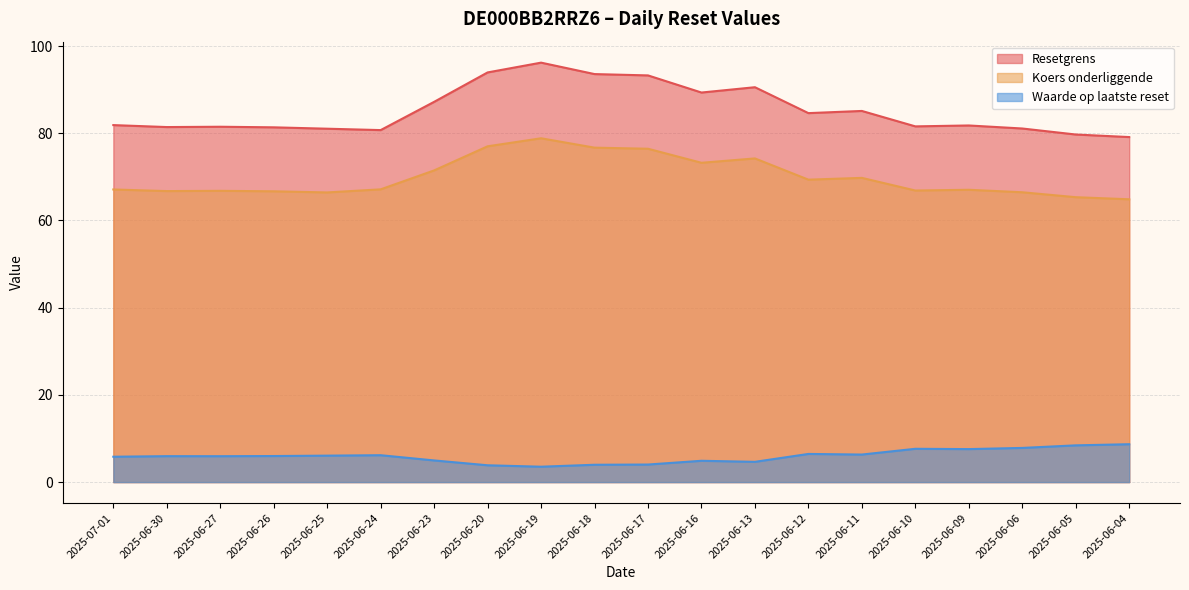

At 2025-06-27, list the series in order from smallest to largest.

Waarde op laatste reset, Koers onderliggende, Resetgrens